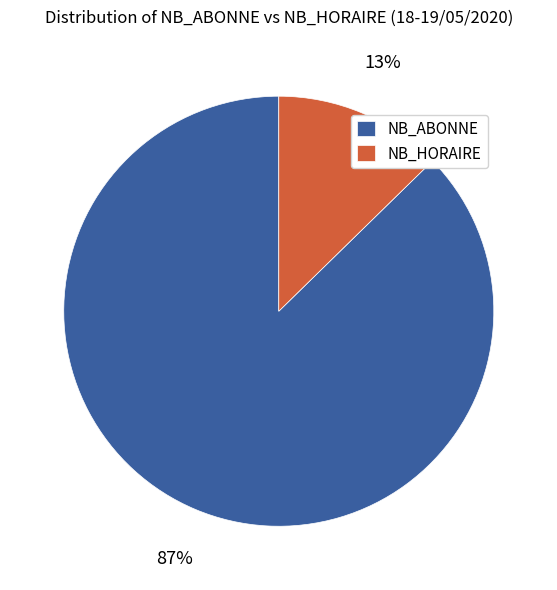

True or false: NB_HORAIRE accounts for 25% of the total.

False